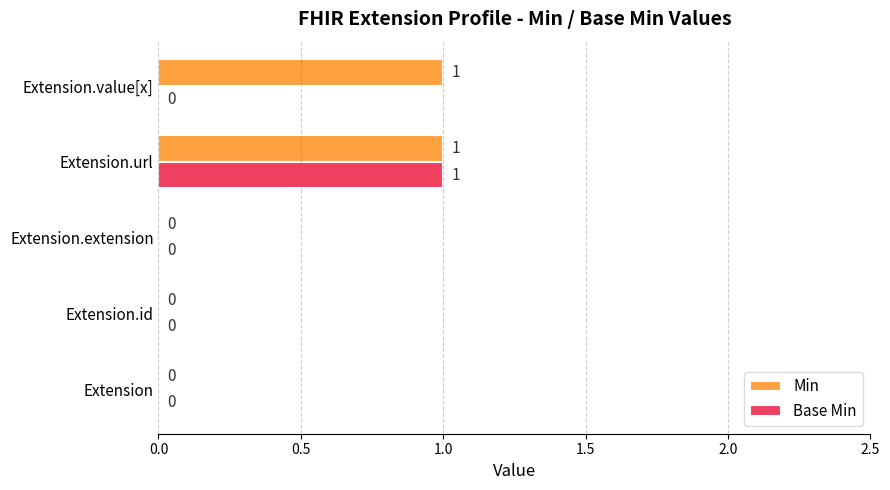

Which series has the largest total across all categories?

Min